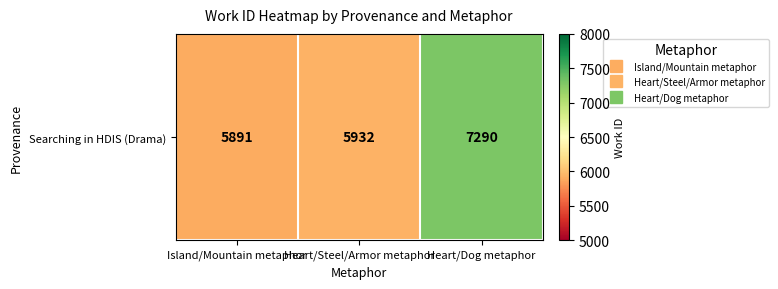

Reading right to left, list all the values displayed in this chart.

7290	5932	5891